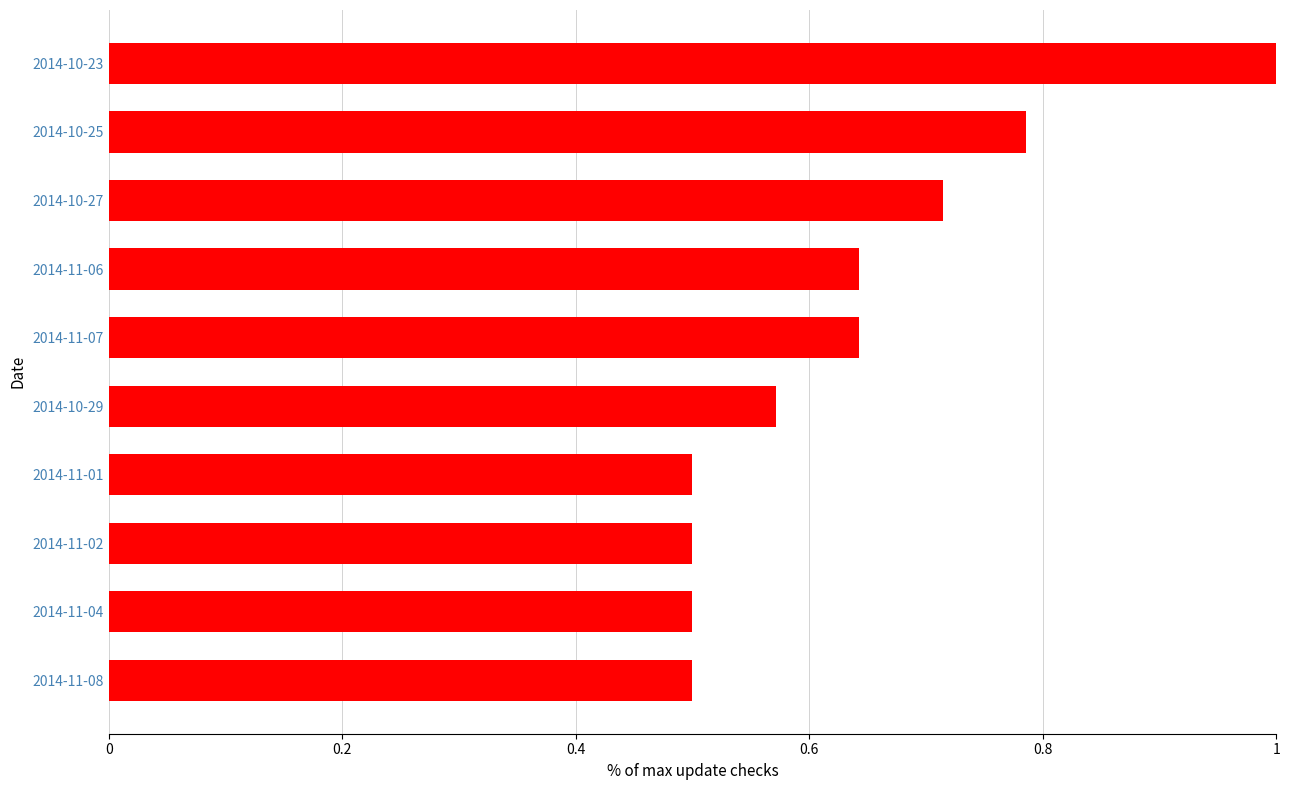

What is the greatest value displayed?

1.0